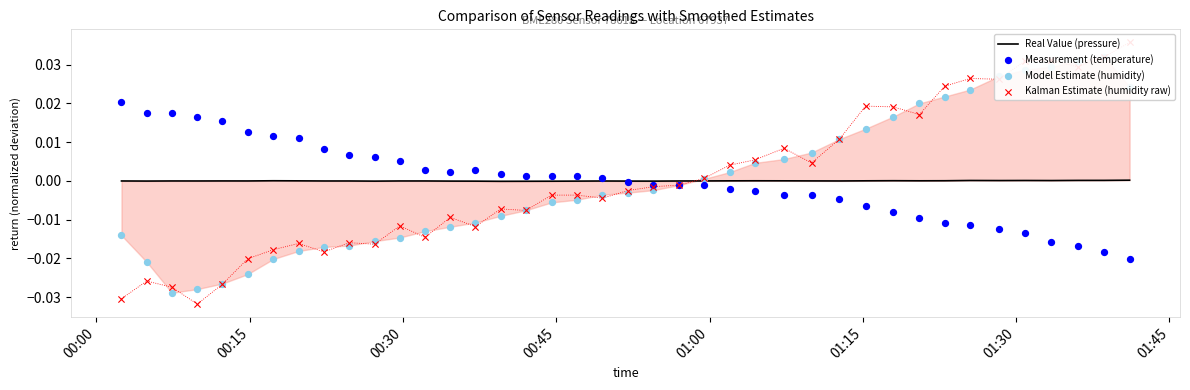

Which series reaches the minimum Y coordinate?

Kalman Estimate (humidity raw)